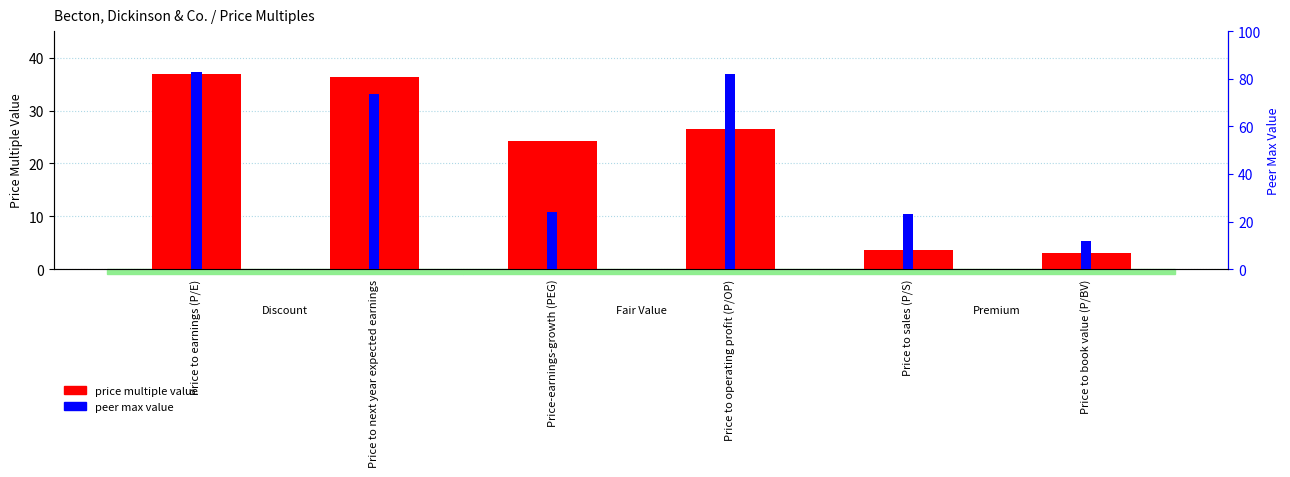

What is the sum of the peer max value values at Price to next year expected earnings and Price to earnings (P/E)?

156.5